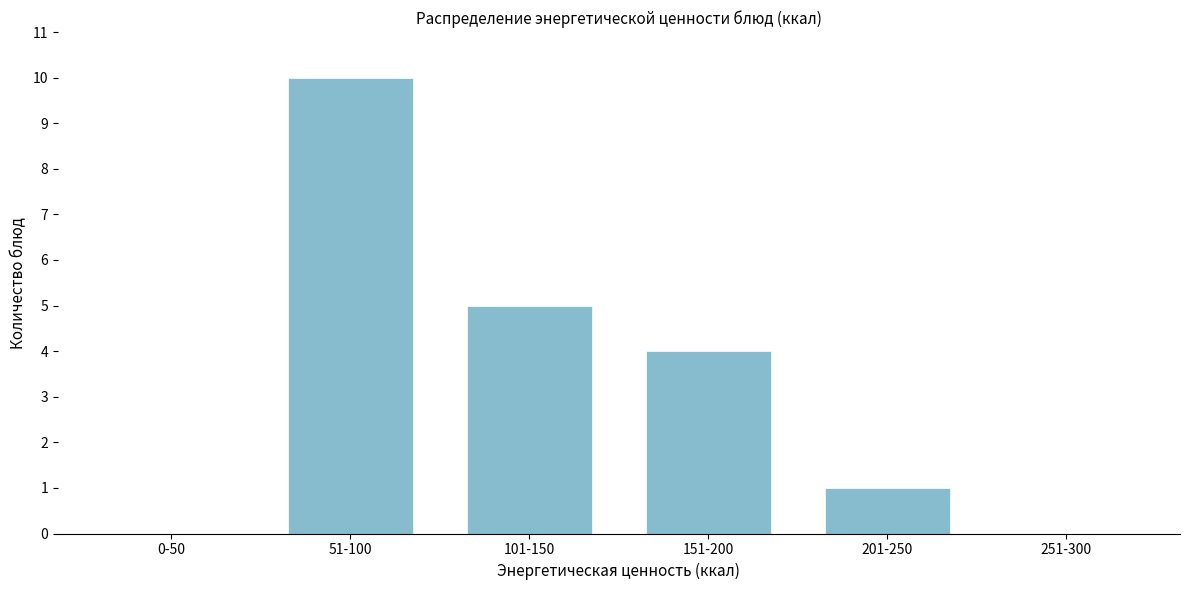

Reading right to left, what are all the values shown in this chart?

251-300=0	201-250=1	151-200=4	101-150=5	51-100=10	0-50=0